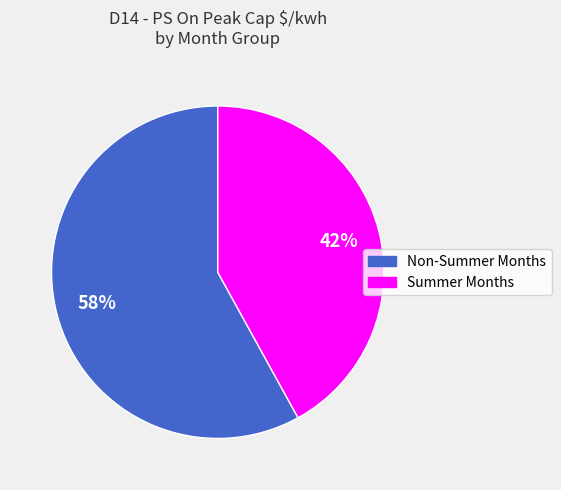

To the nearest percent, what is the difference between the largest and smallest slice percentages?

16%